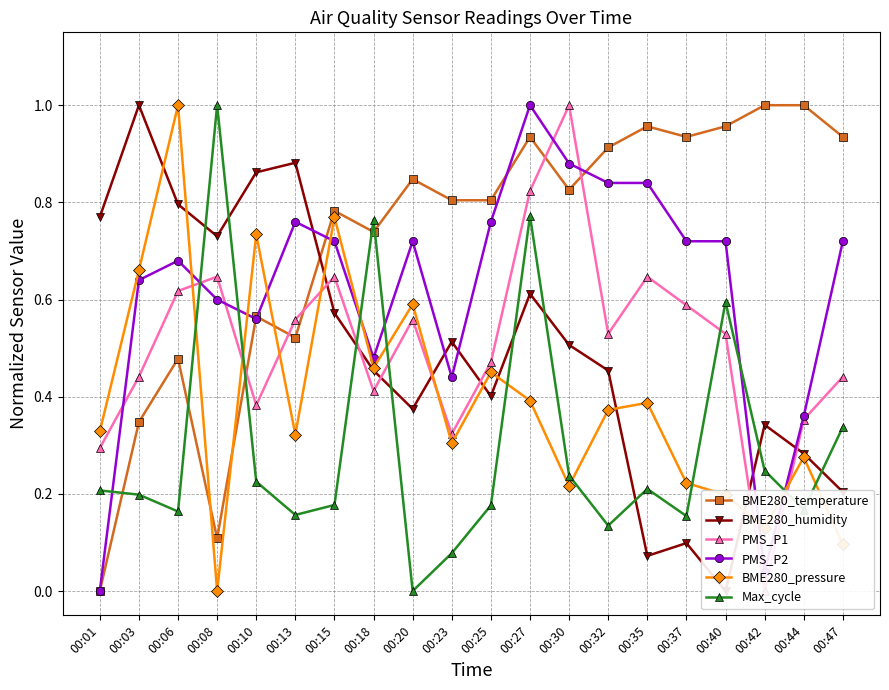

At which label is Max_cycle closest to 0?

00:20